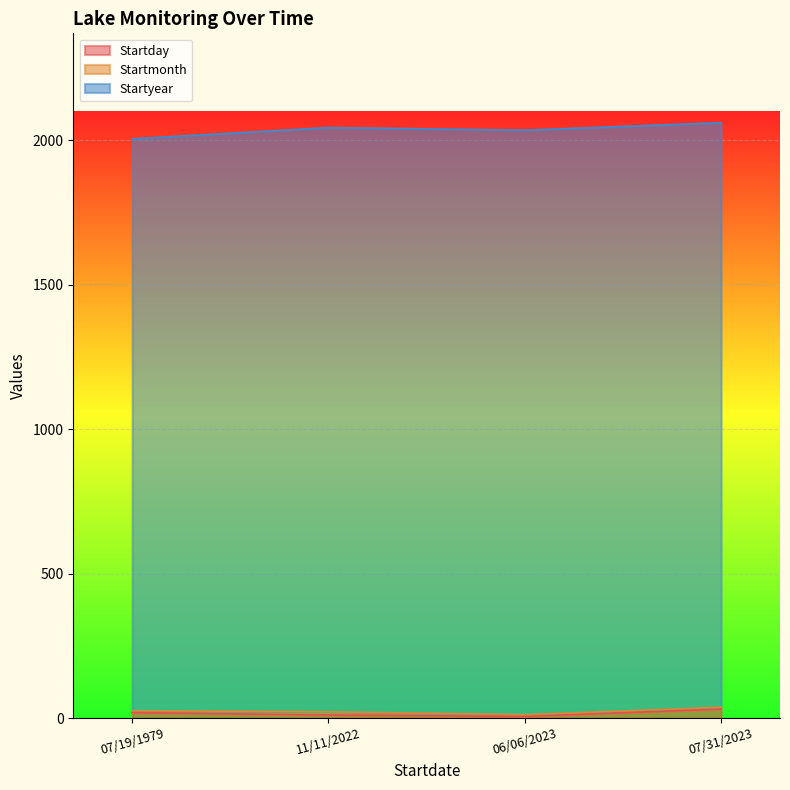

What is the sum of all Startday values?

67